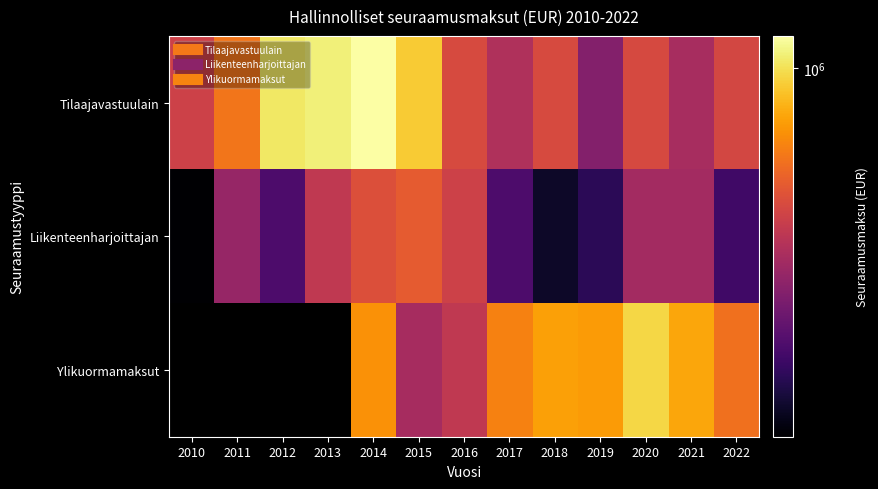

What is the difference between the Tilaajavastuulain values at 2019 and 2017?

79402.0